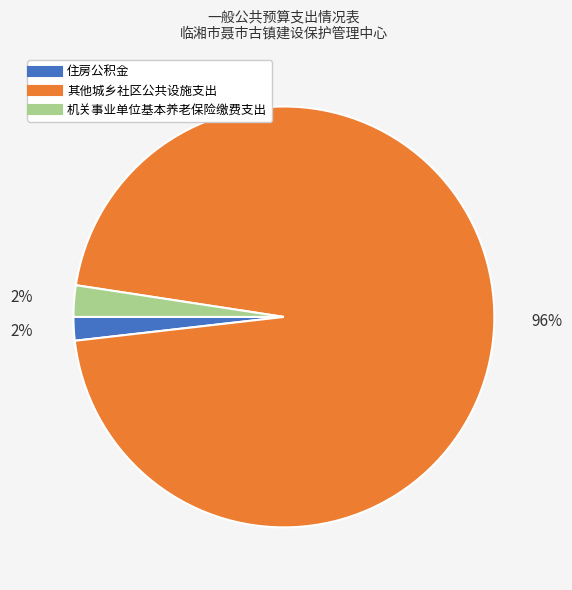

Does 机关事业单位基本养老保险缴费支出 represent more than half of the total?

No